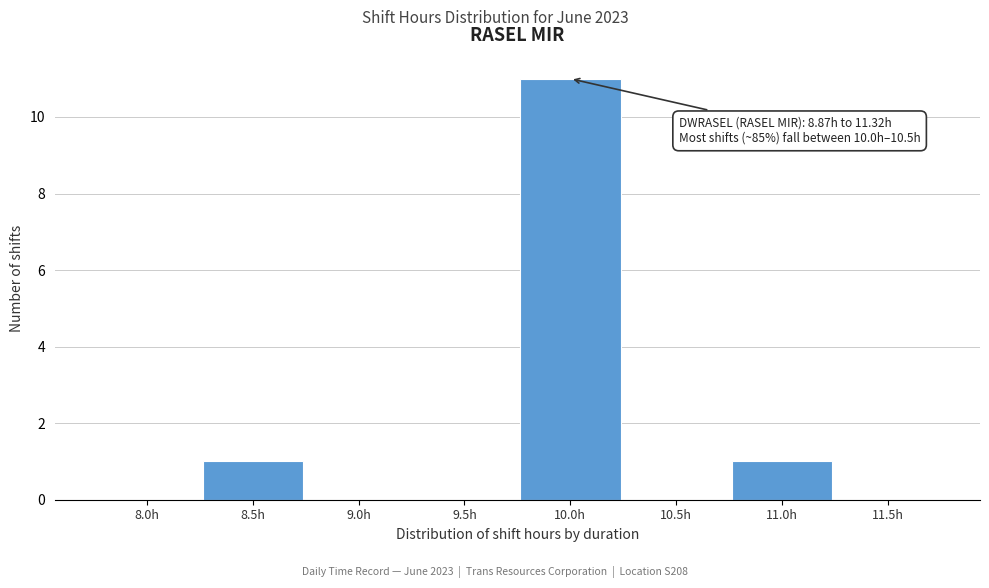

Reading left to right, extract all data points from this chart.

8.0h=0	8.5h=1	9.0h=0	9.5h=0	10.0h=11	10.5h=0	11.0h=1	11.5h=0